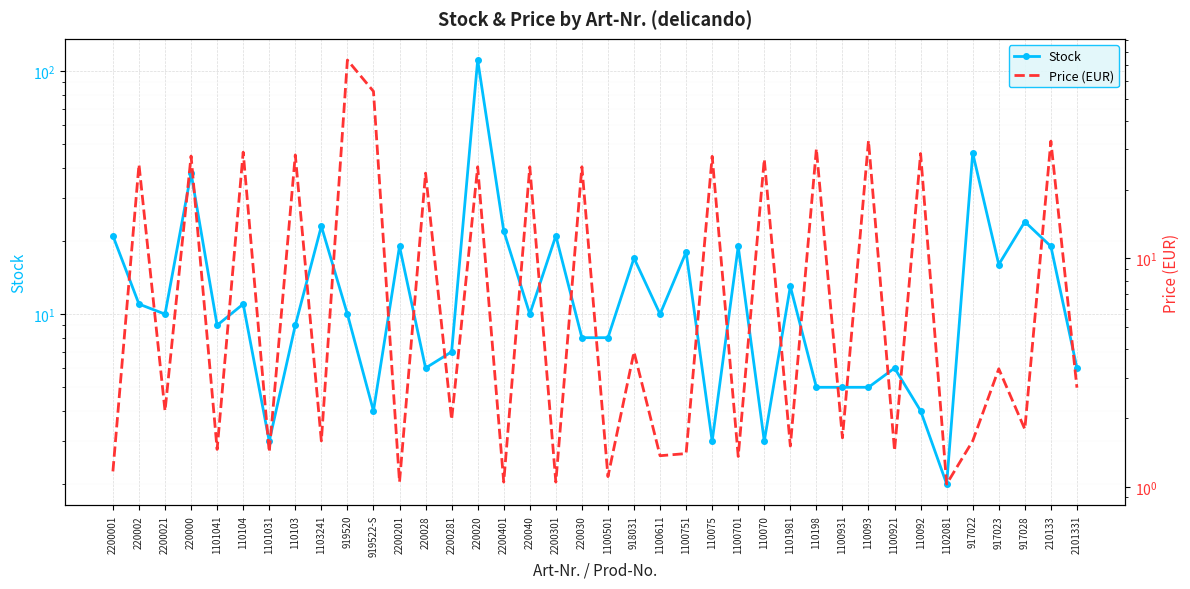

Is the value of Stock at 220040 greater than the value of Price (EUR) at 220000?

No